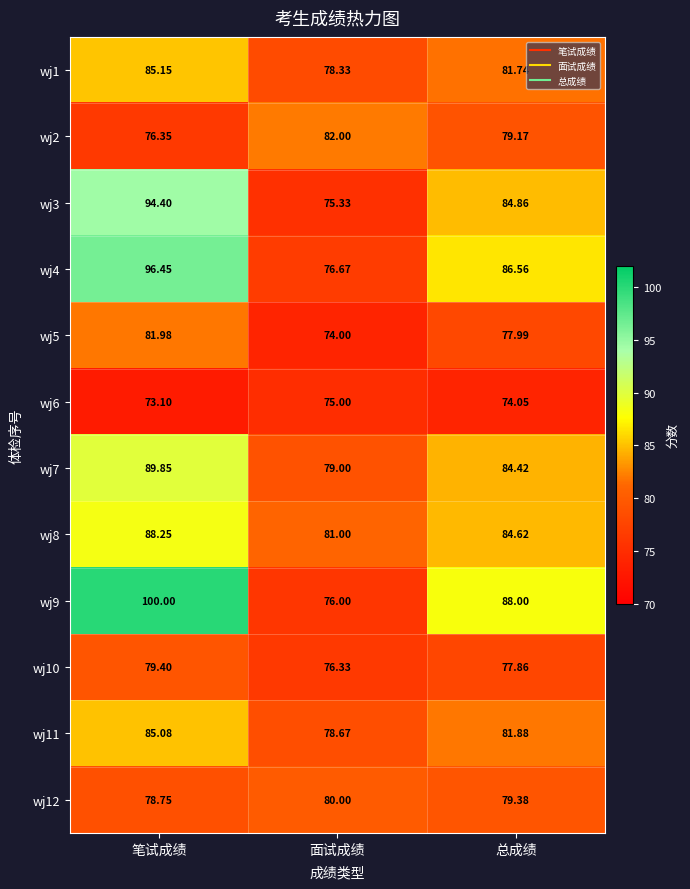

How many distinct data groups are displayed?

12